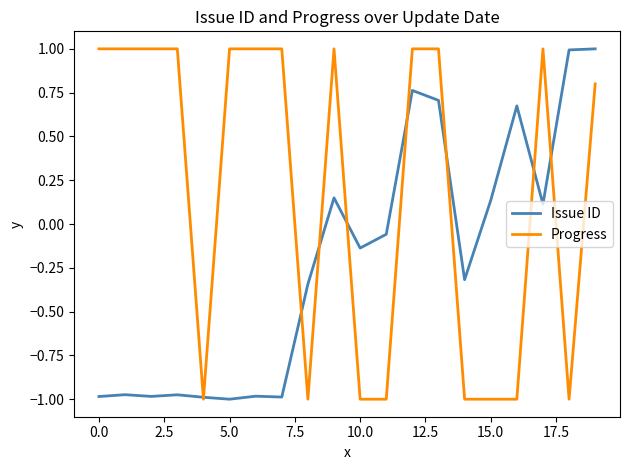

How many distinct data groups are displayed?

2